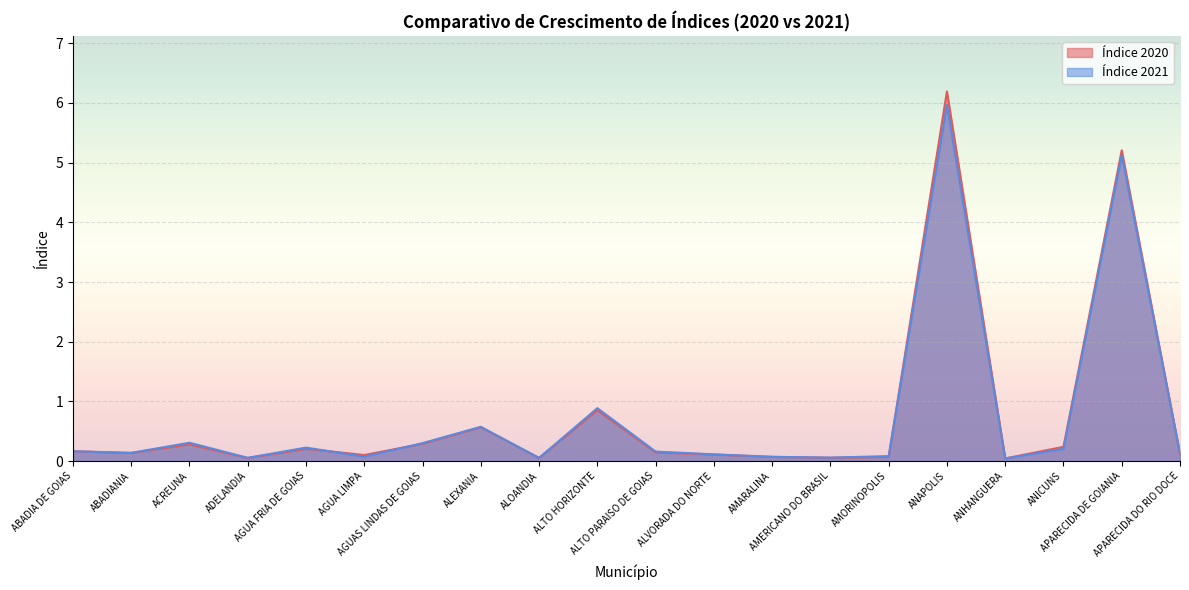

List the series in order of their peak value, highest first.

Índice 2020, Índice 2021